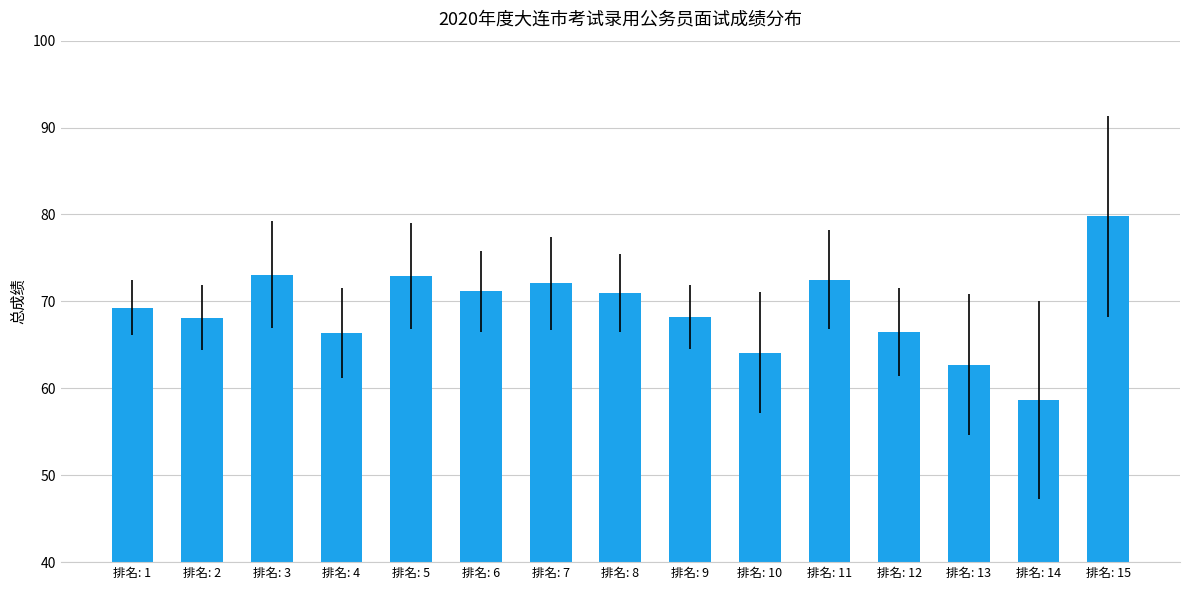

Where is the data nearest to the value 69?

排名: 1